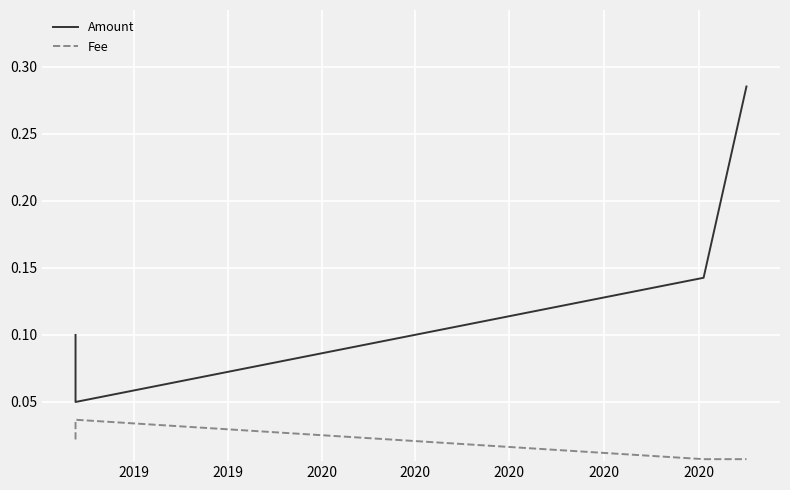

Which series has the largest range (max minus min)?

Amount